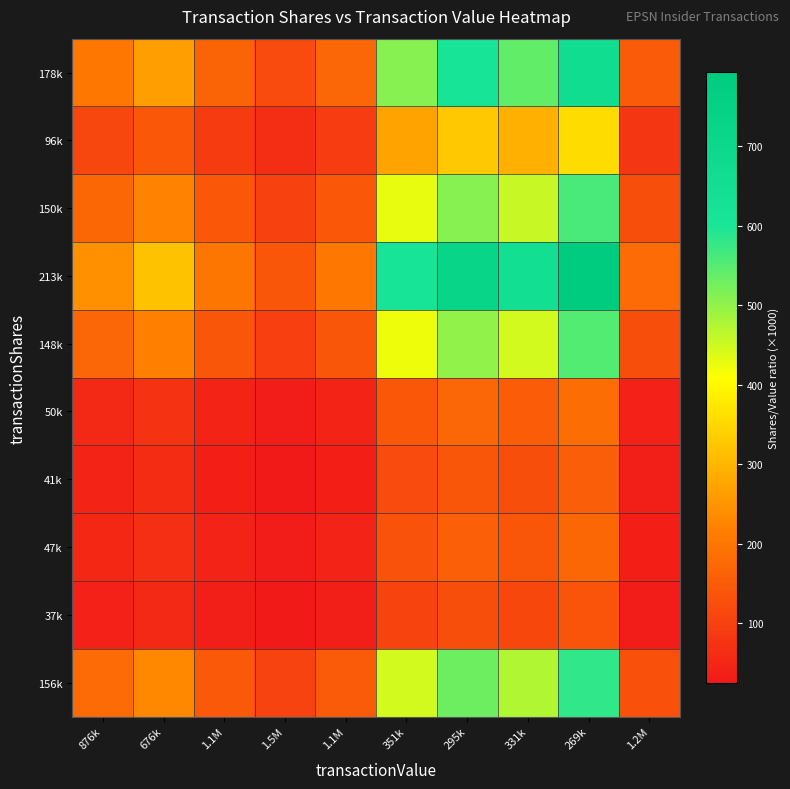

At which category does the chart reach its minimum across all series?

1.5M